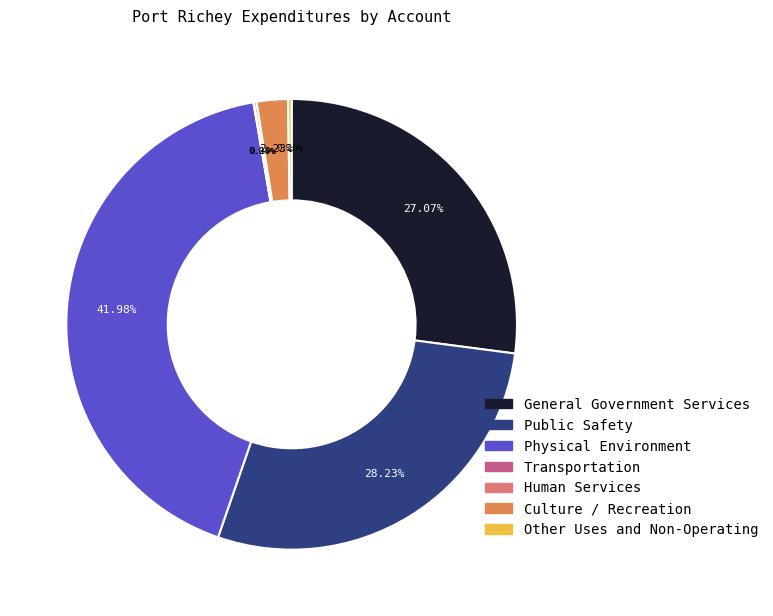

What is the ratio of the value at Culture / Recreation to the value at Physical Environment?

0.1